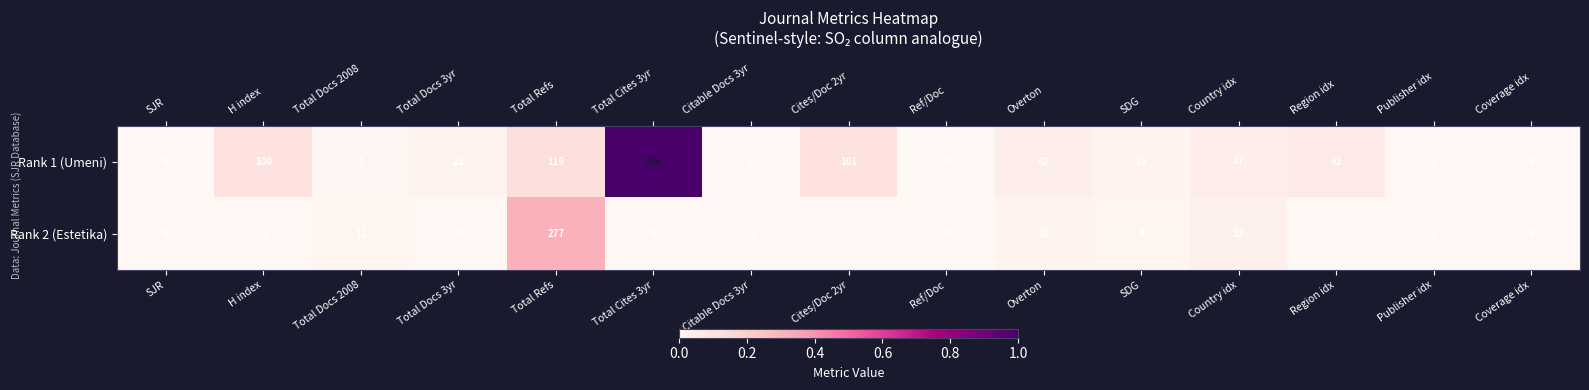

What is the difference between the second highest and second lowest values in the Rank 1 (Umeni) series?

119